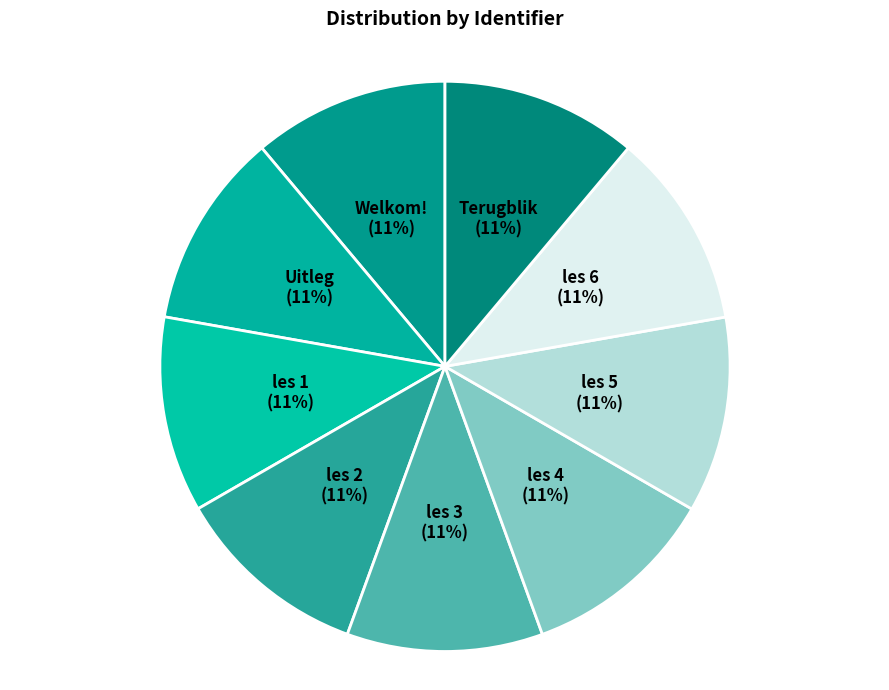

Which slice is the smallest?

Welkom!